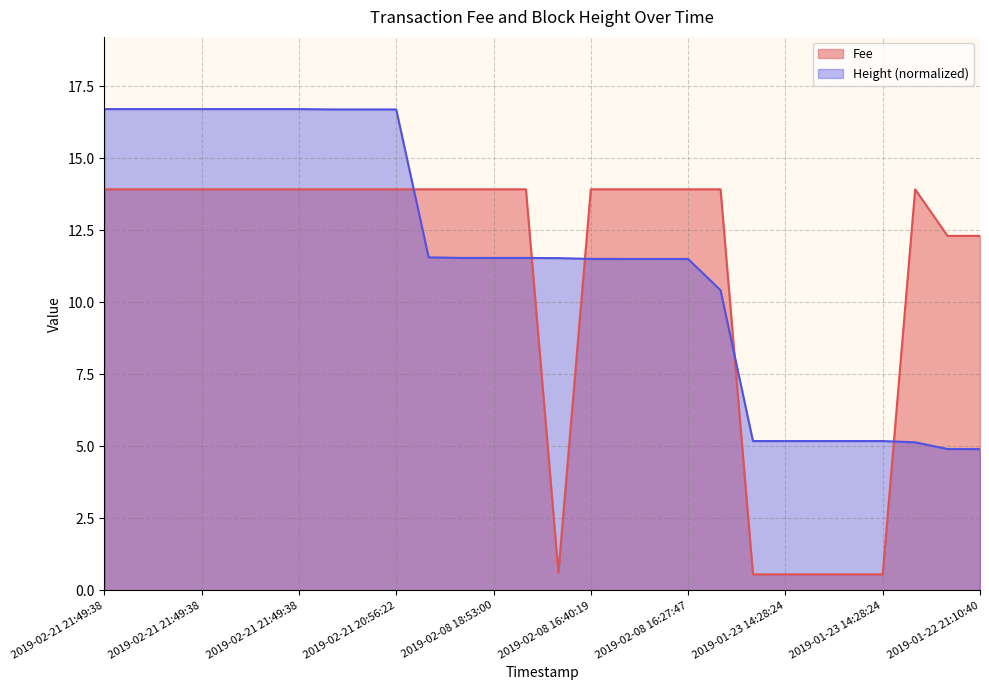

At which label does Height first exceed 11?

2019-02-21 21:49:38